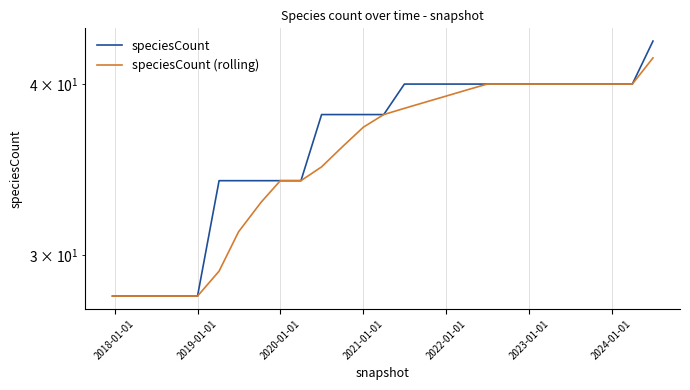

How many data points in speciesCount (rolling) are less than 38?

13